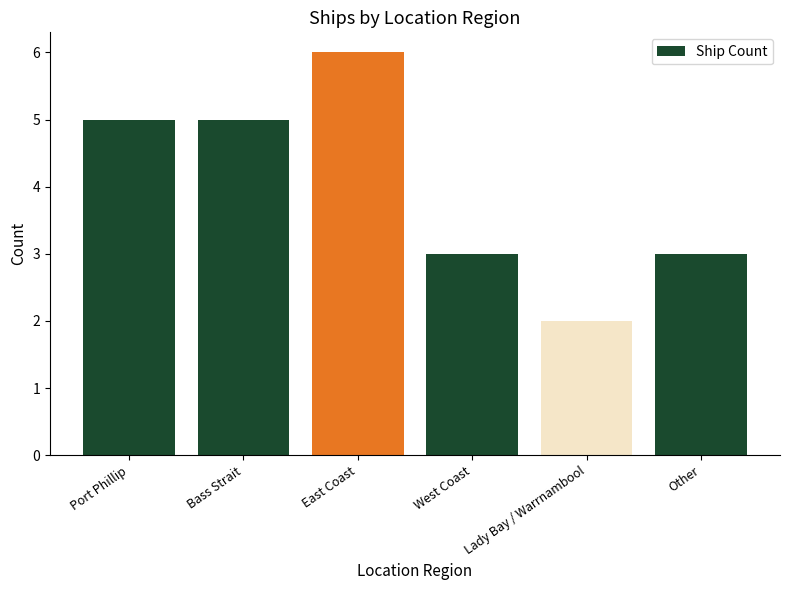

Are the bars grouped side by side (vs. stacked)?

No